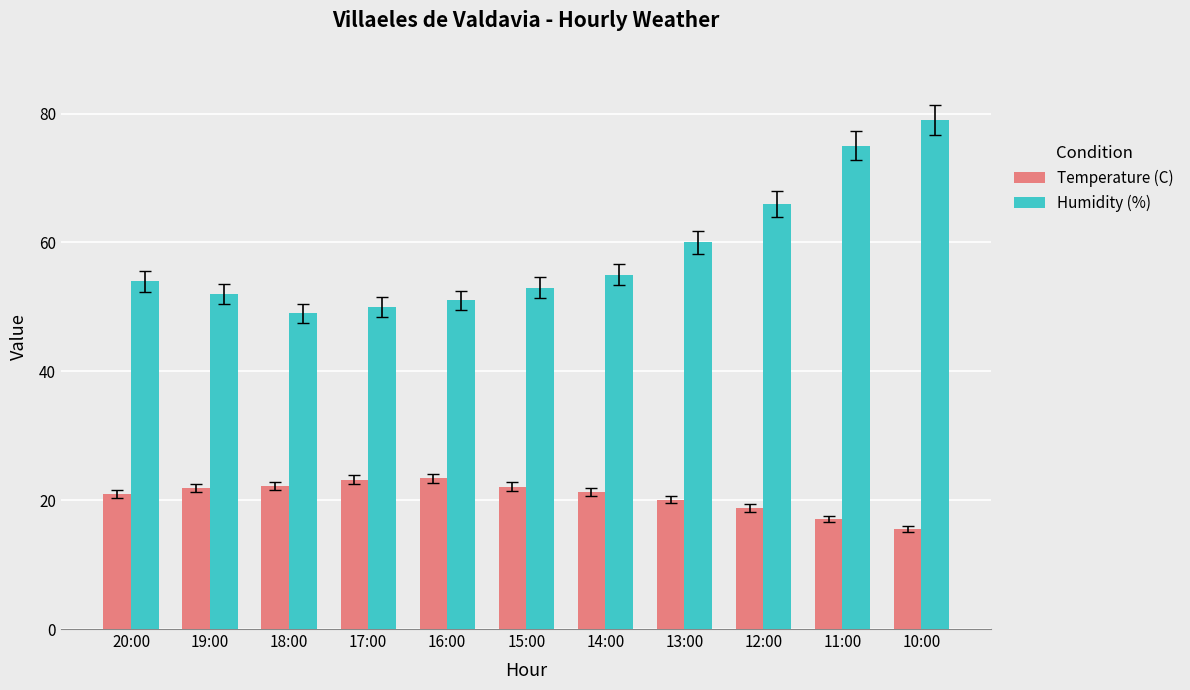

What is the minimum value for Humidity (%)?

49.0